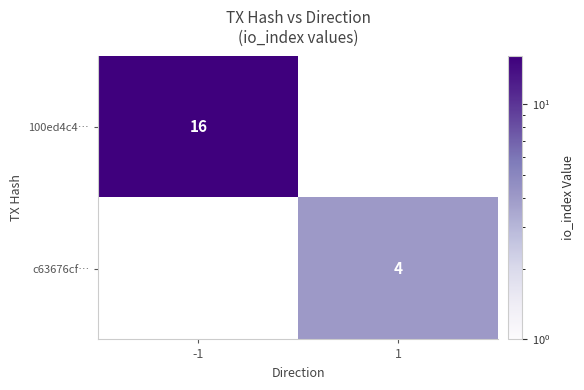

Between 1 and -1, which is larger?

-1